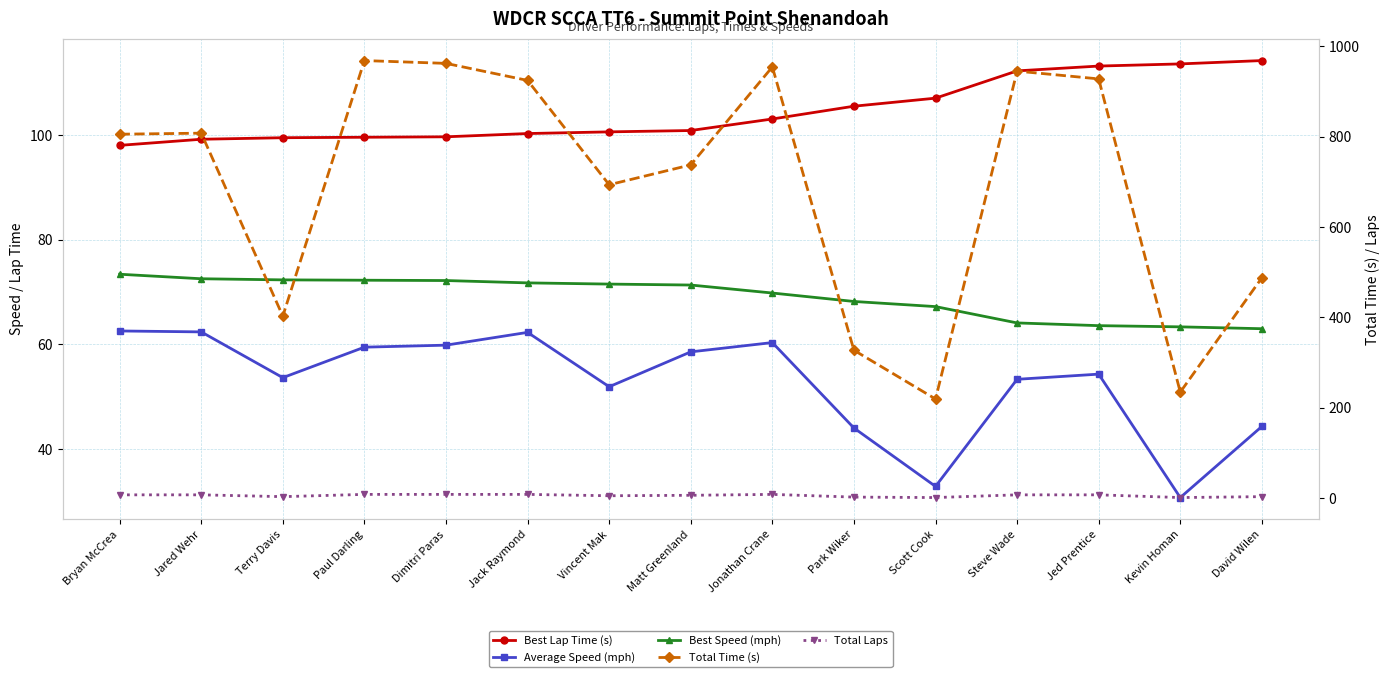

Which label corresponds to the largest value in the chart?

Paul Darling